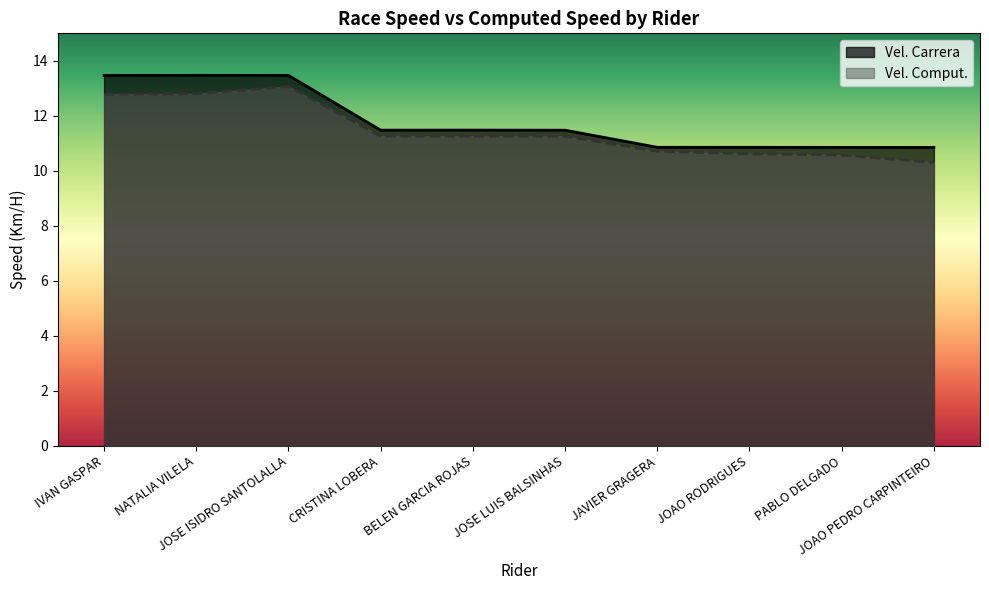

Reading left to right, extract all data points from this chart.

Vel. Carrera: IVAN GASPAR=13.5	NATALIA VILELA=13.5	JOSE ISIDRO SANTOLALLA=13.5	CRISTINA LOBERA=11.5	BELEN GARCIA ROJAS=11.5	JOSE LUIS BALSINHAS=11.5	JAVIER GRAGERA=10.9	JOAO RODRIGUES=10.9	PABLO DELGADO=10.9	JOAO PEDRO CARPINTEIRO=10.9
Vel. Comput.: IVAN GASPAR=12.8	NATALIA VILELA=12.8	JOSE ISIDRO SANTOLALLA=13.1	CRISTINA LOBERA=11.3	BELEN GARCIA ROJAS=11.3	JOSE LUIS BALSINHAS=11.3	JAVIER GRAGERA=10.7	JOAO RODRIGUES=10.6	PABLO DELGADO=10.6	JOAO PEDRO CARPINTEIRO=10.3